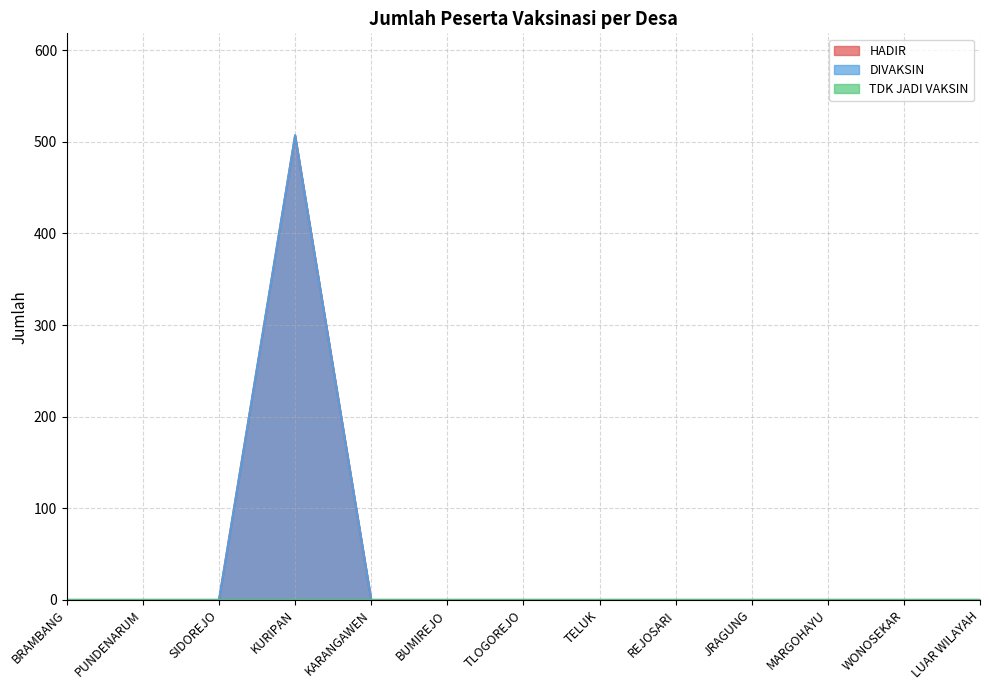

True or false: DIVAKSIN has more than 2 interior local peaks.

False